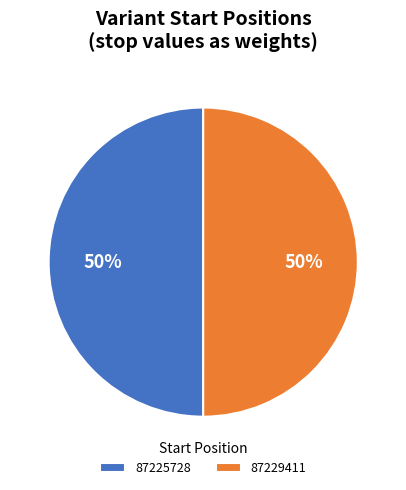

Is the sum of 87225728 and 87229411 greater than half?

Yes